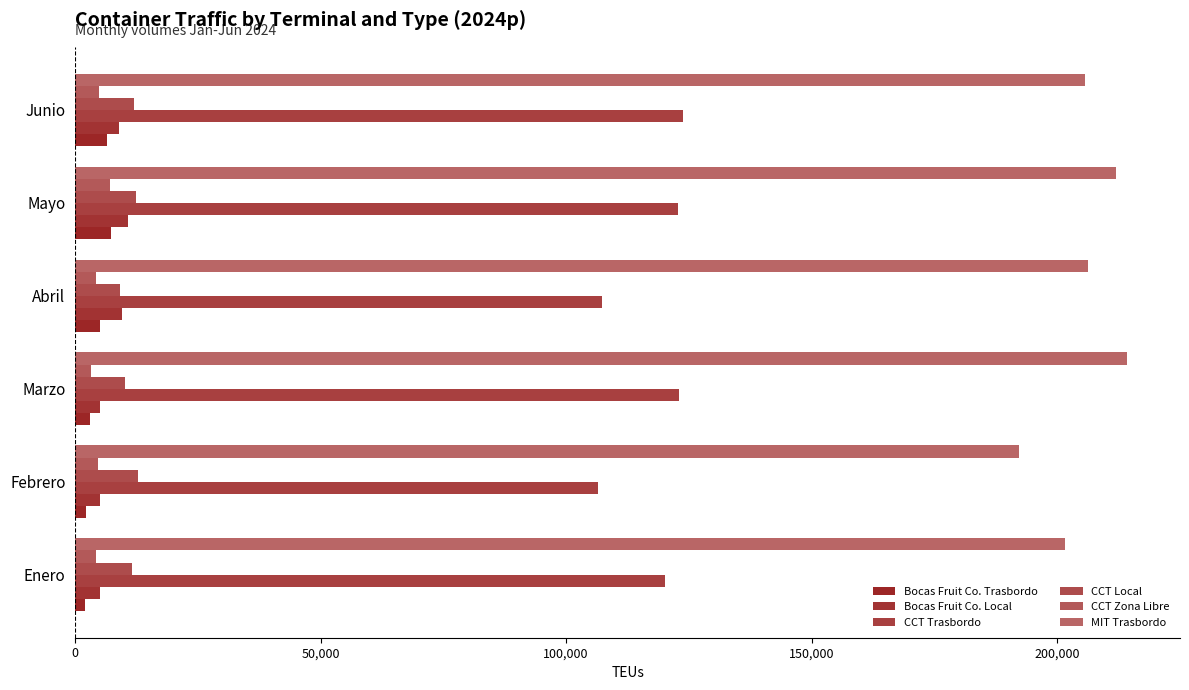

How many data points in Bocas Fruit Co. Trasbordo are less than 5132?

3